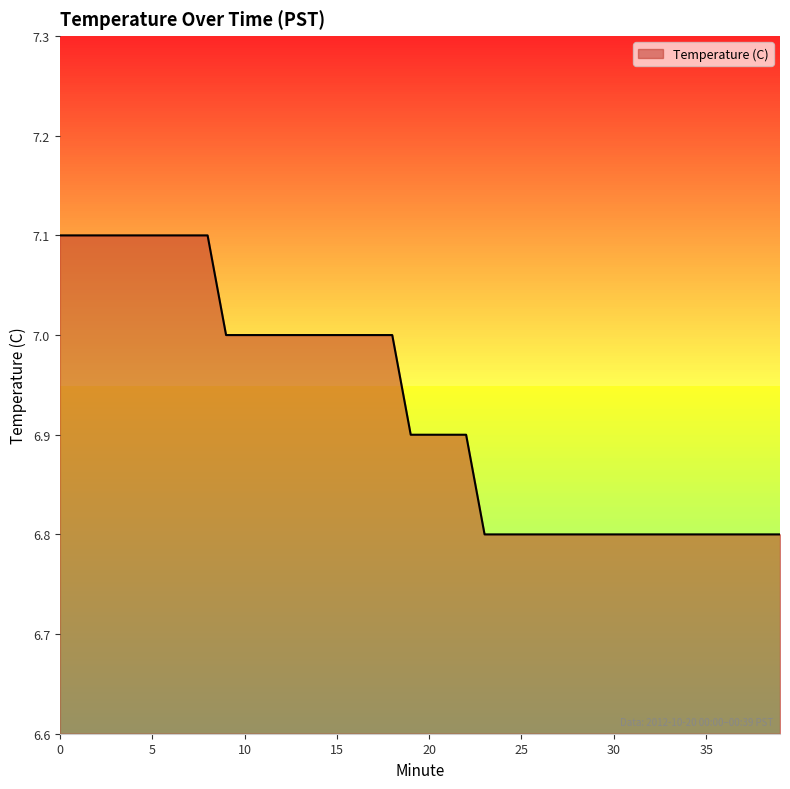

What is the difference between the maximum and minimum values?

0.3